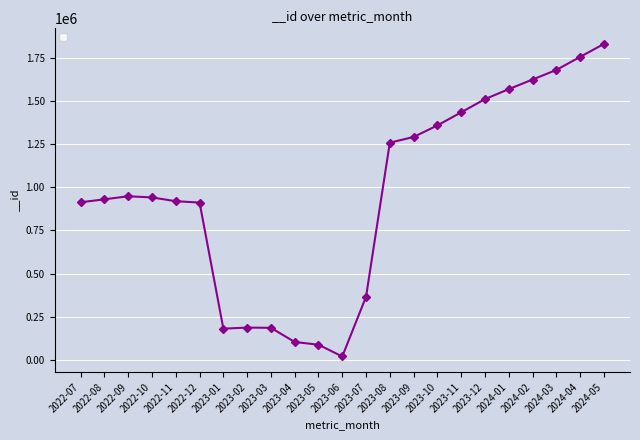

How many lines are shown in the chart?

1